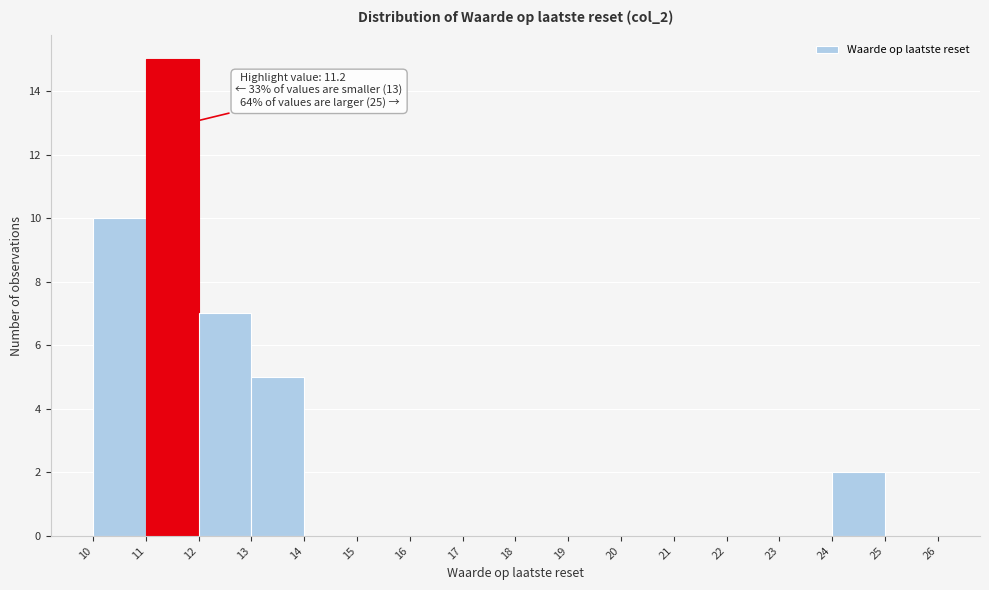

Which range on the x-axis has the tallest bar?

11 to 12